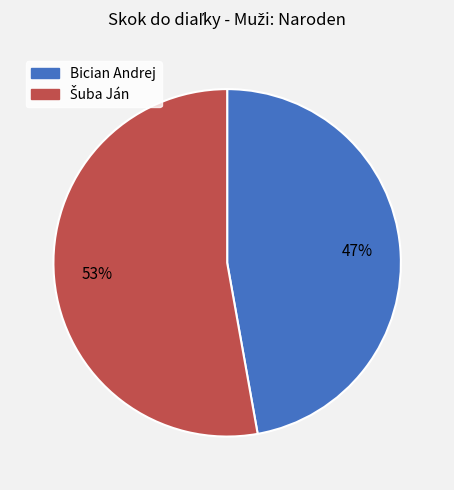

To the nearest percent, what is the difference between the largest and smallest slice percentages?

6%